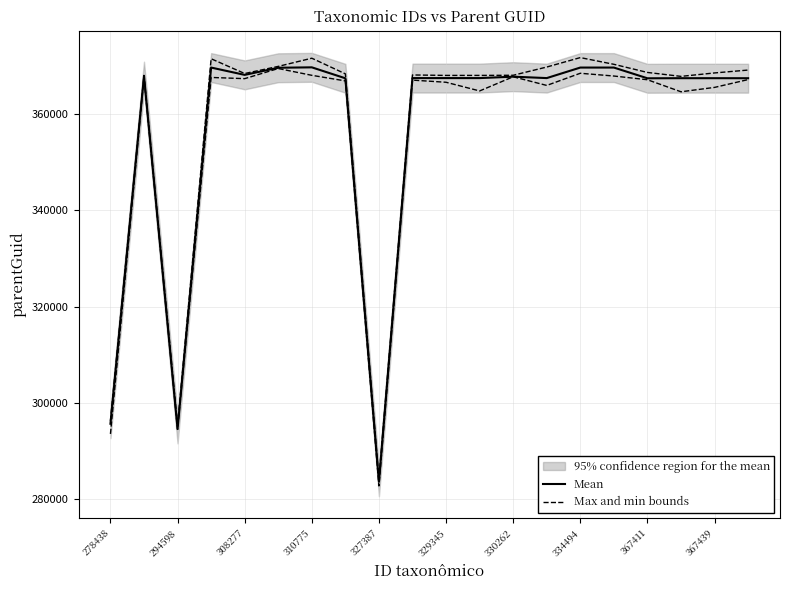

The value of Mean at 11 is 367449.0. True or false?

True